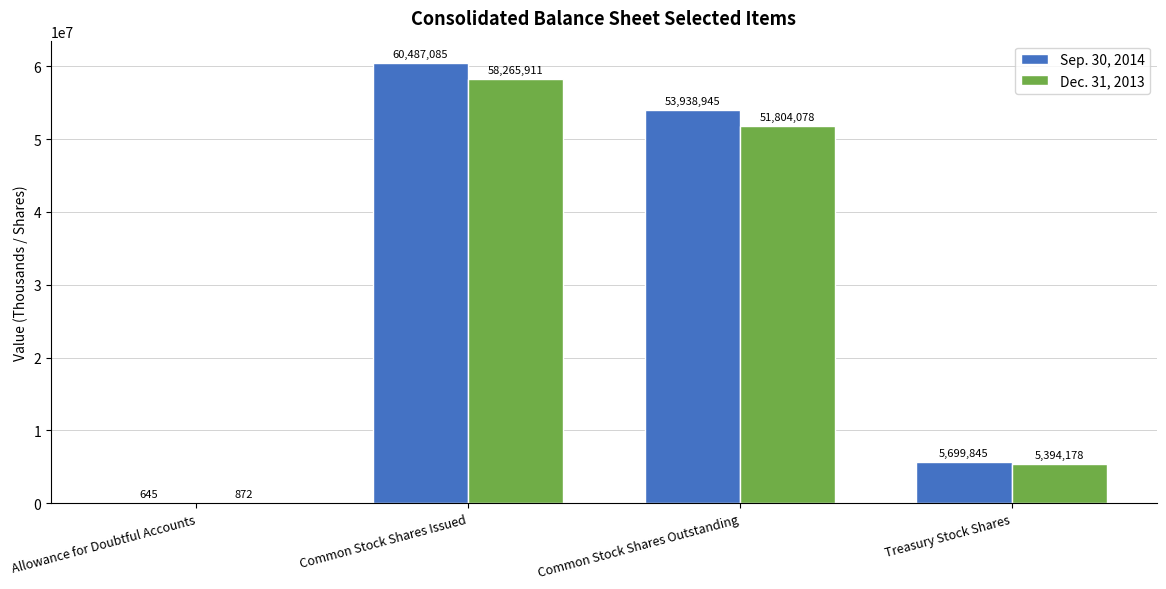

Is the value of Dec. 31, 2013 at Common Stock Shares Issued greater than the value of Sep. 30, 2014 at Common Stock Shares Outstanding?

Yes